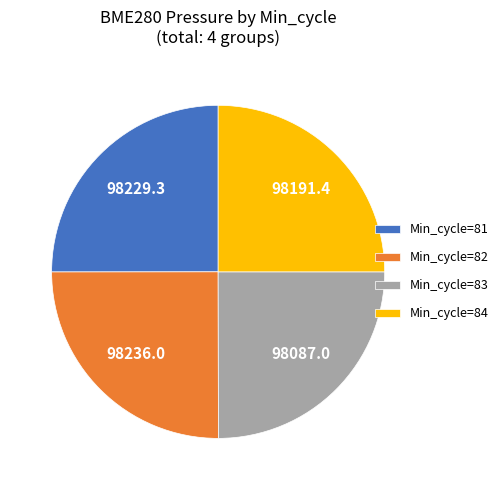

Is it true that Min_cycle=82 is 25% of the pie?

True